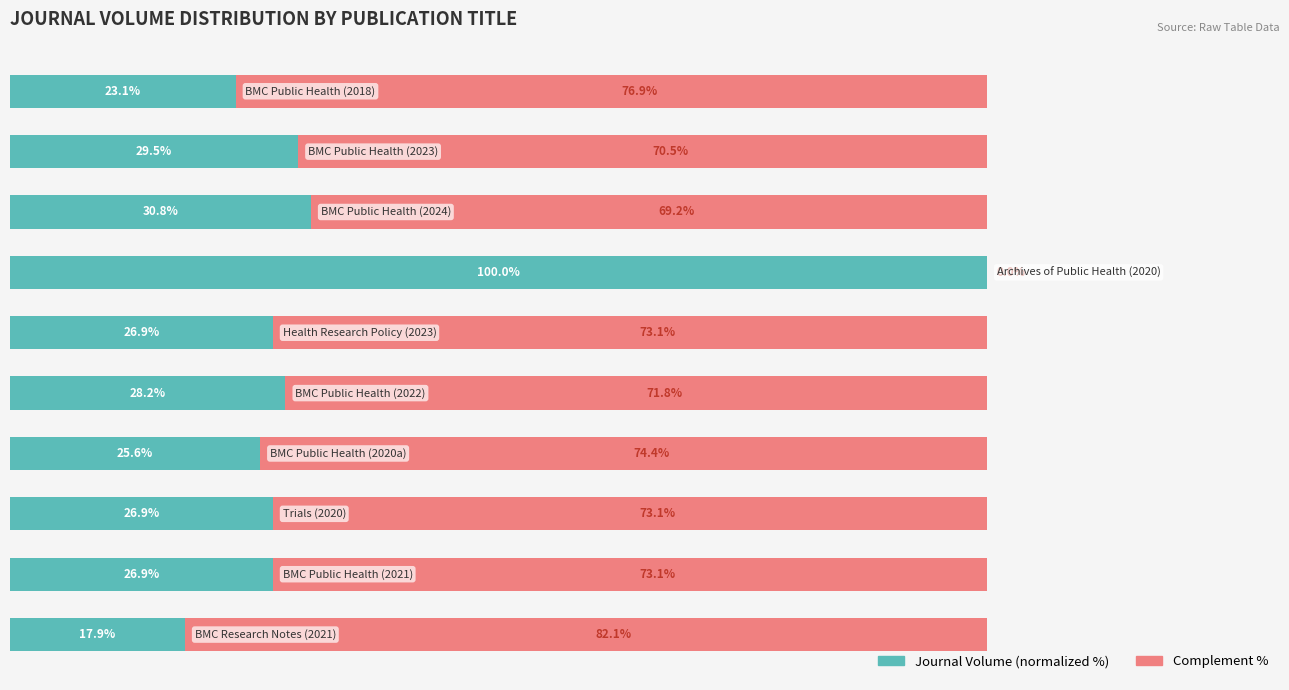

What are all the series names shown in the legend?

Journal Volume (normalized %), Complement %